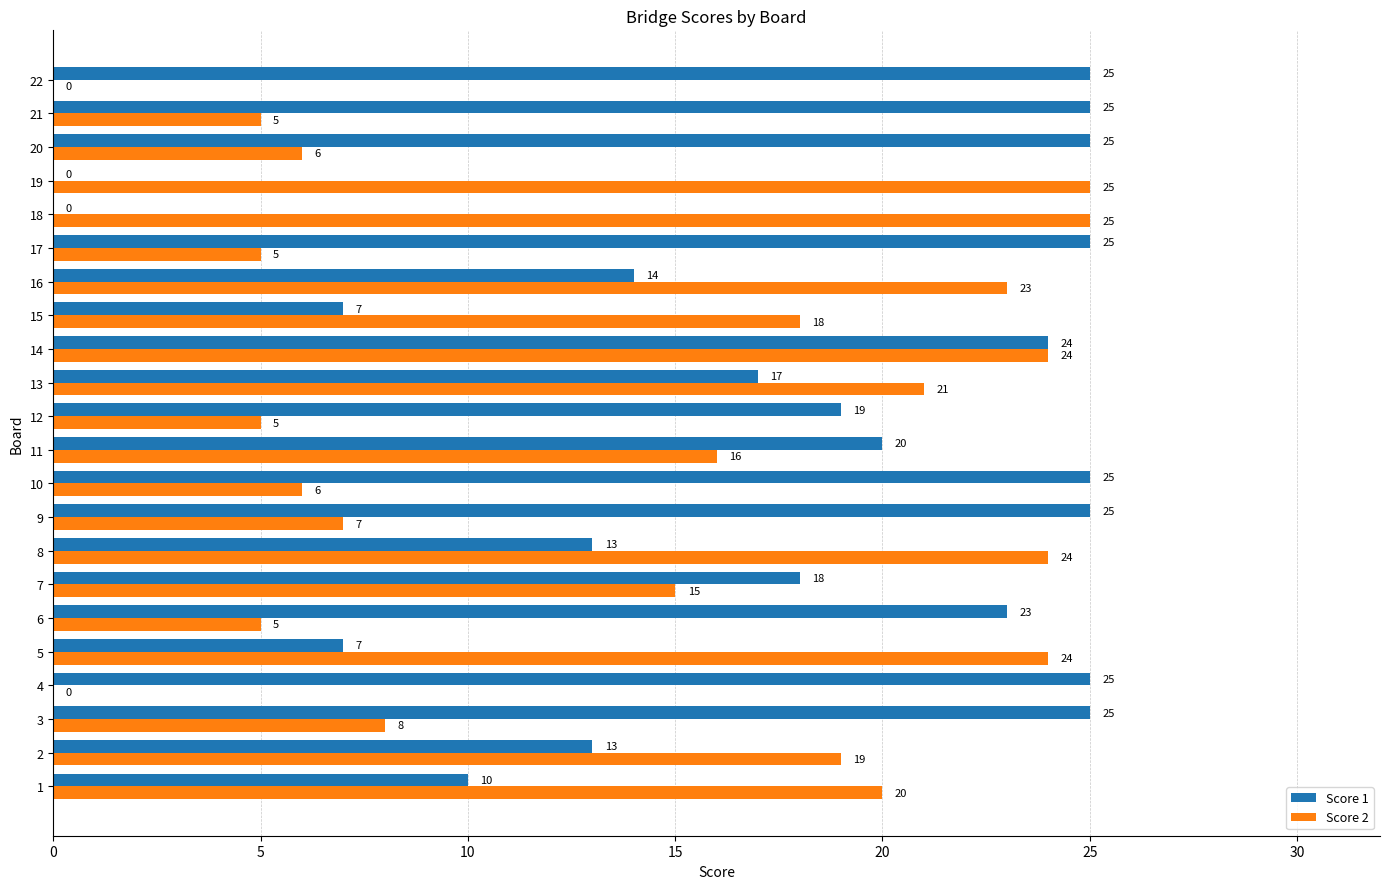

What is the highest value of the Score 1 series?

25